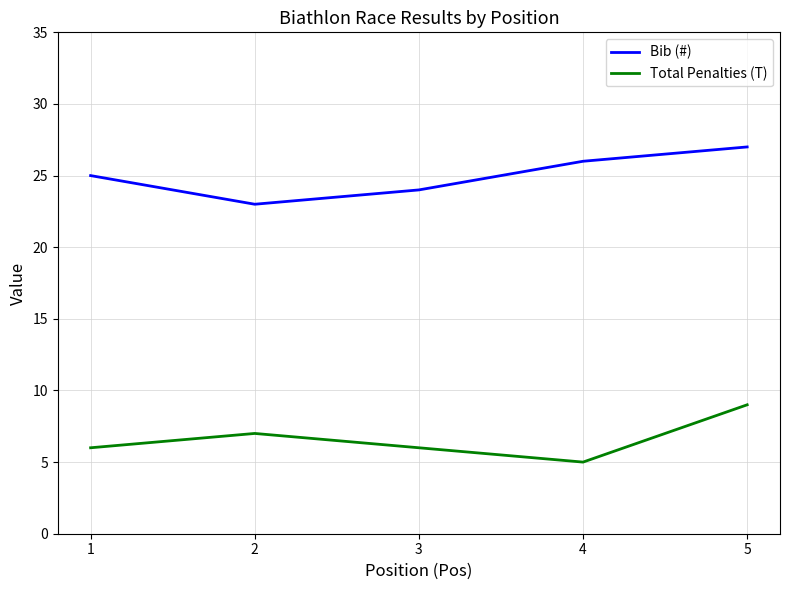

True or false: Total Penalties (T) and Bib (#) cross at least once.

False